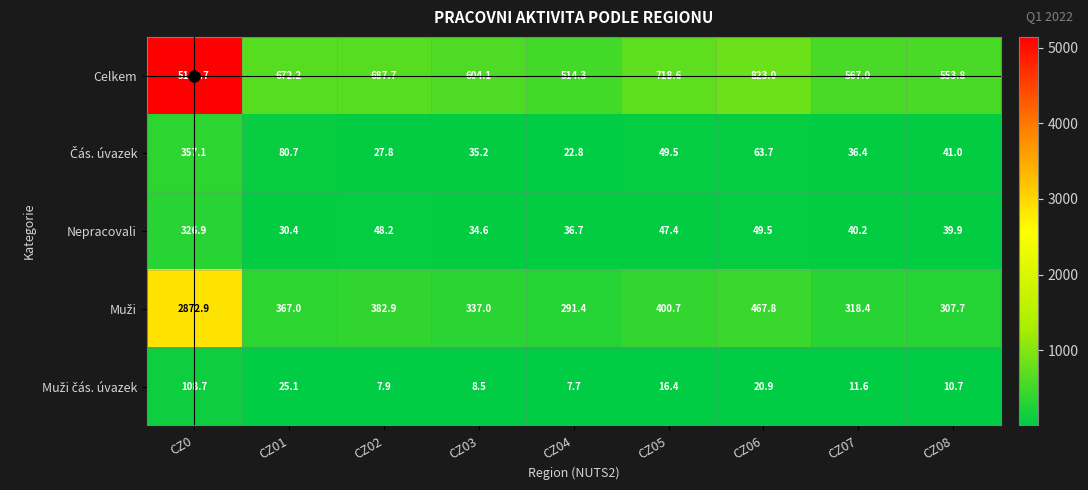

How many distinct data groups are displayed?

5